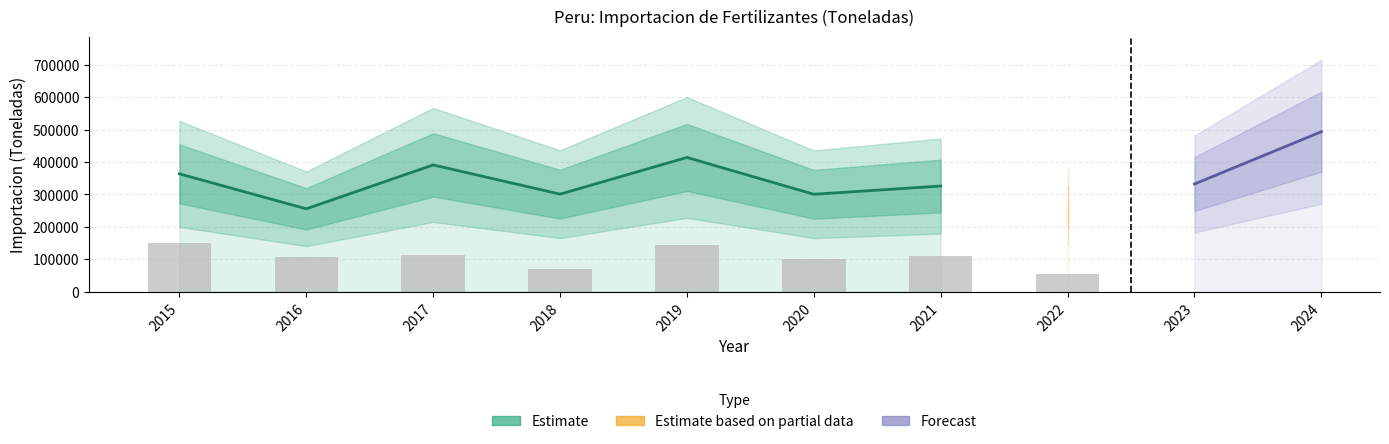

The Sulfato de Amonio series shows -48176.4 at 2021. True or false?

False